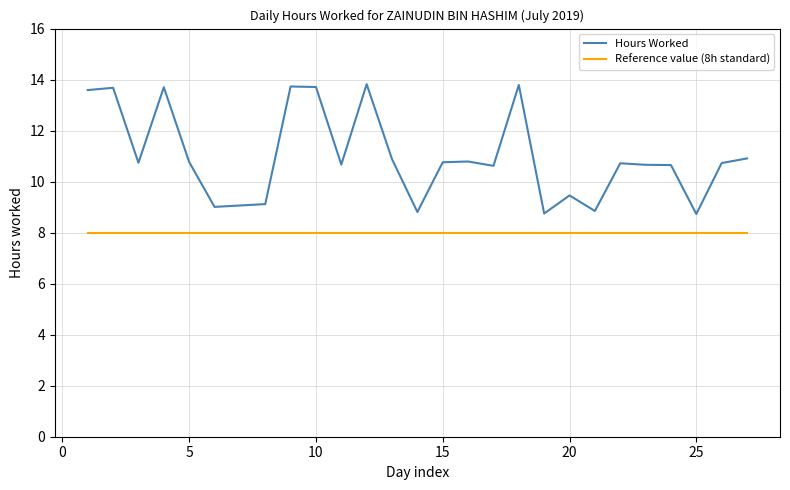

What is the smallest value displayed?

8.0